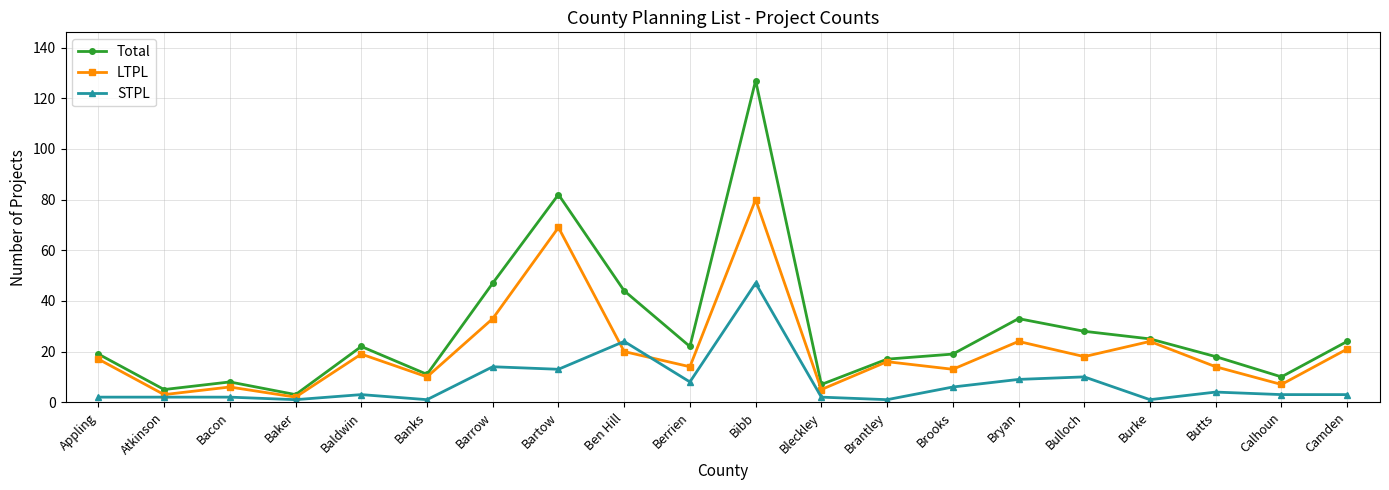

What is the value of the LTPL point at the 14th from the left?

13